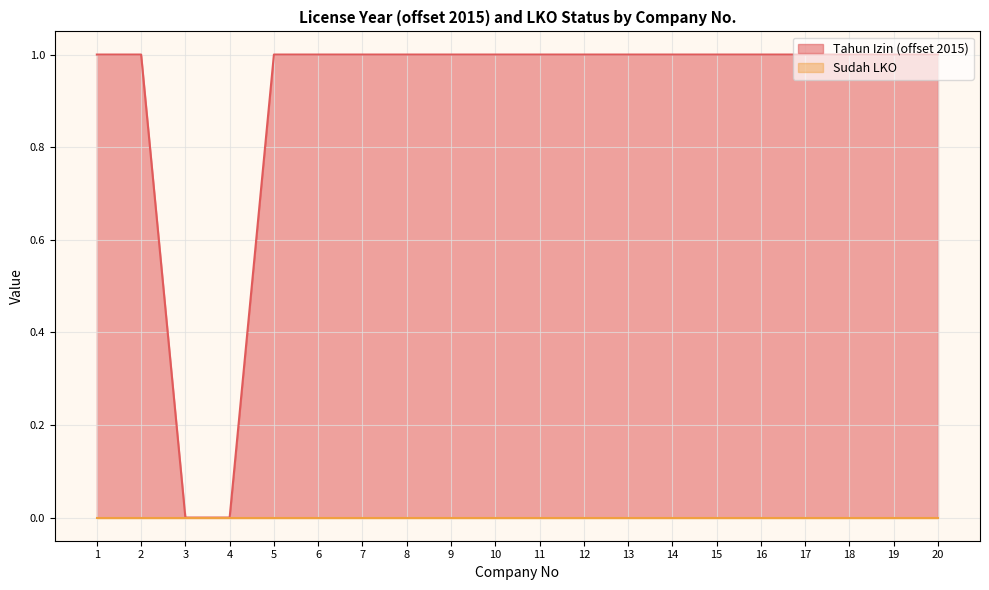

True or false: the data has more than 0 interior local peaks.

False